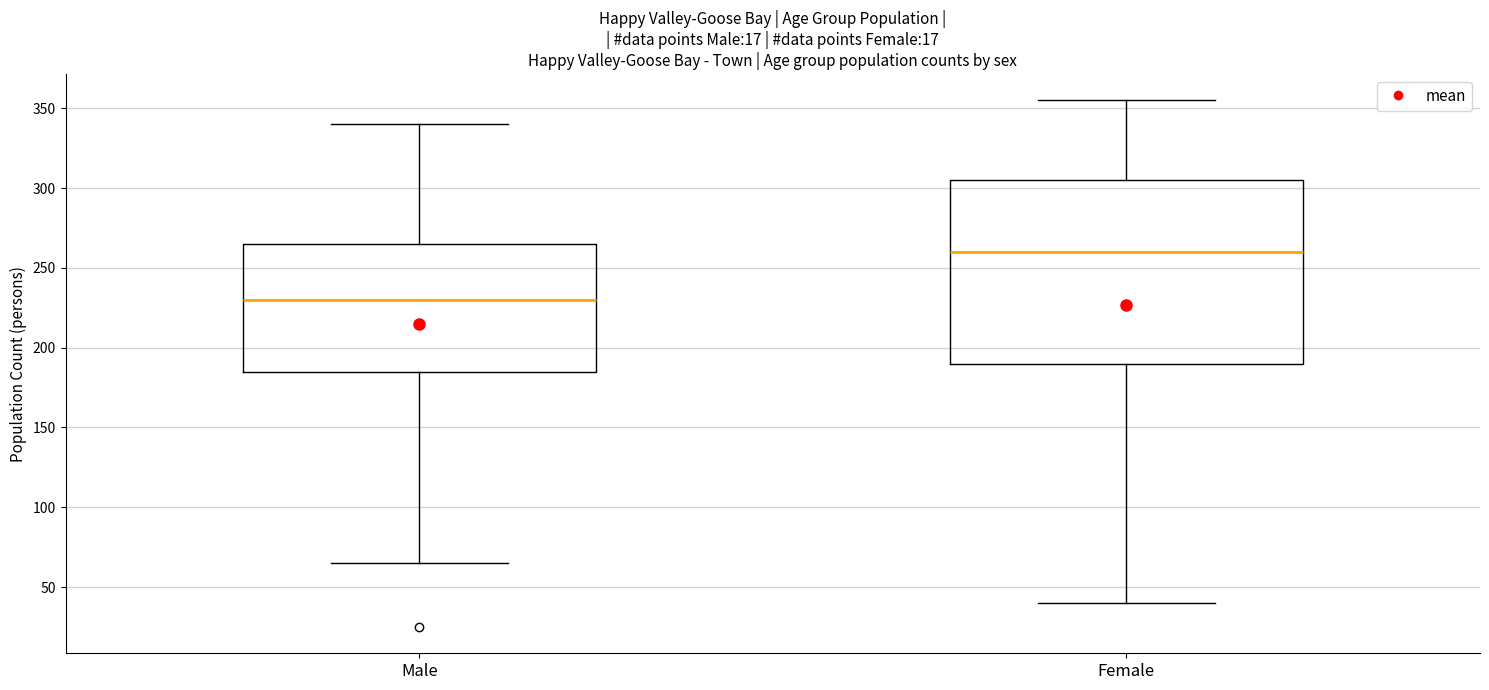

Where is the lower edge of the box for Female on the y-axis? The values are not printed on the chart, so give them approximately, as read against the axis.

190